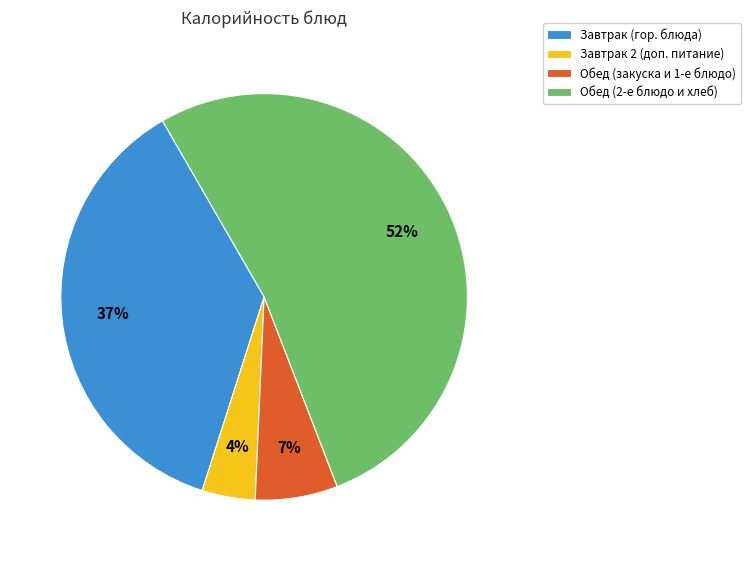

Is it true that Обед (закуска и 1-е блюдо) is 13% of the pie?

False